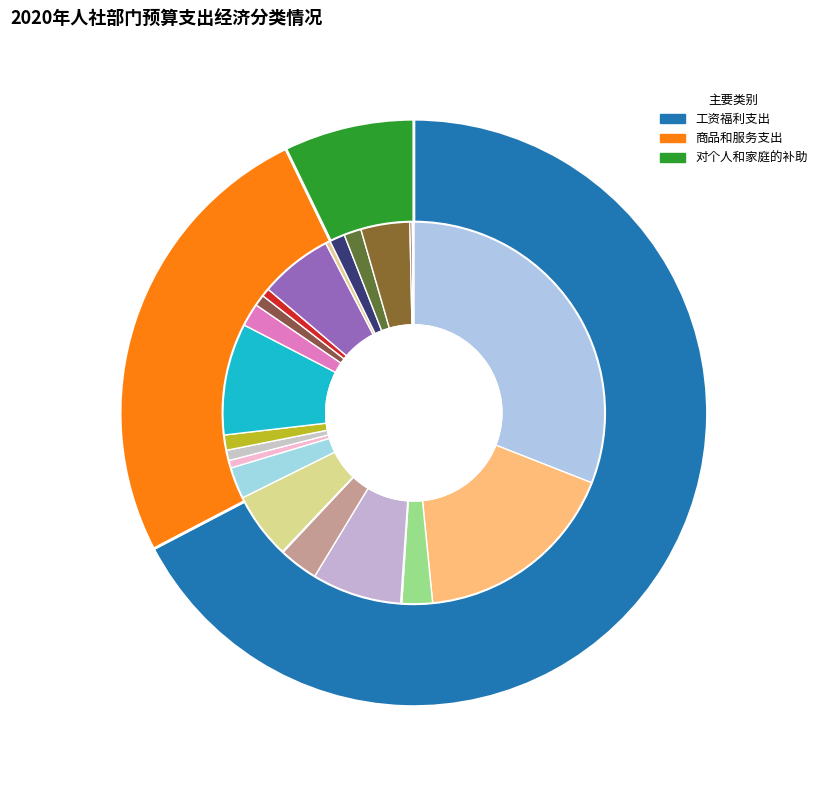

To the nearest percent, what is the difference between the largest and smallest slice percentages?

60%